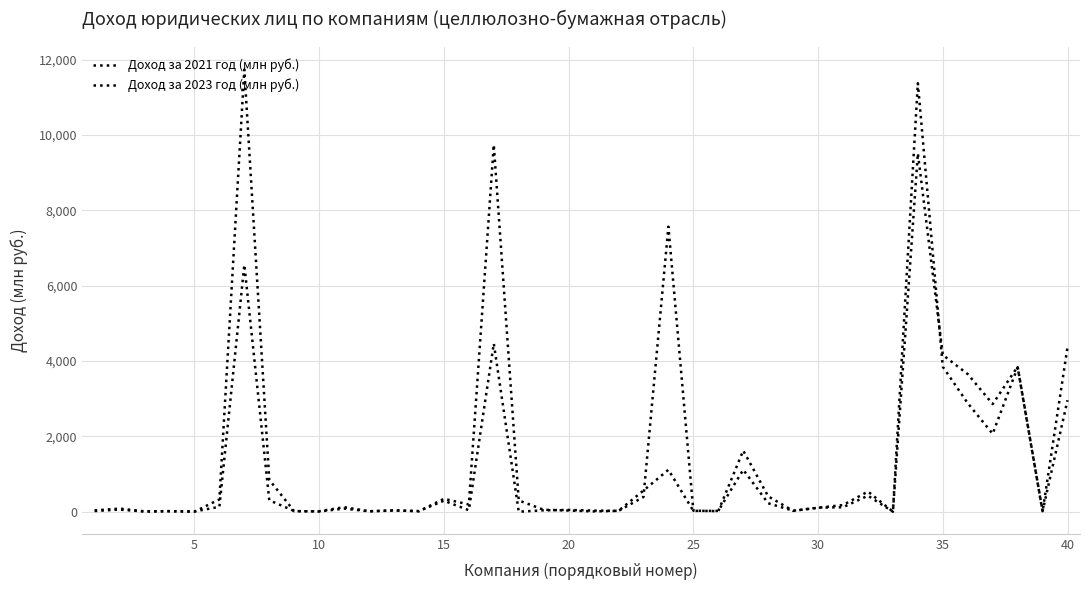

How many lines are shown in the chart?

2